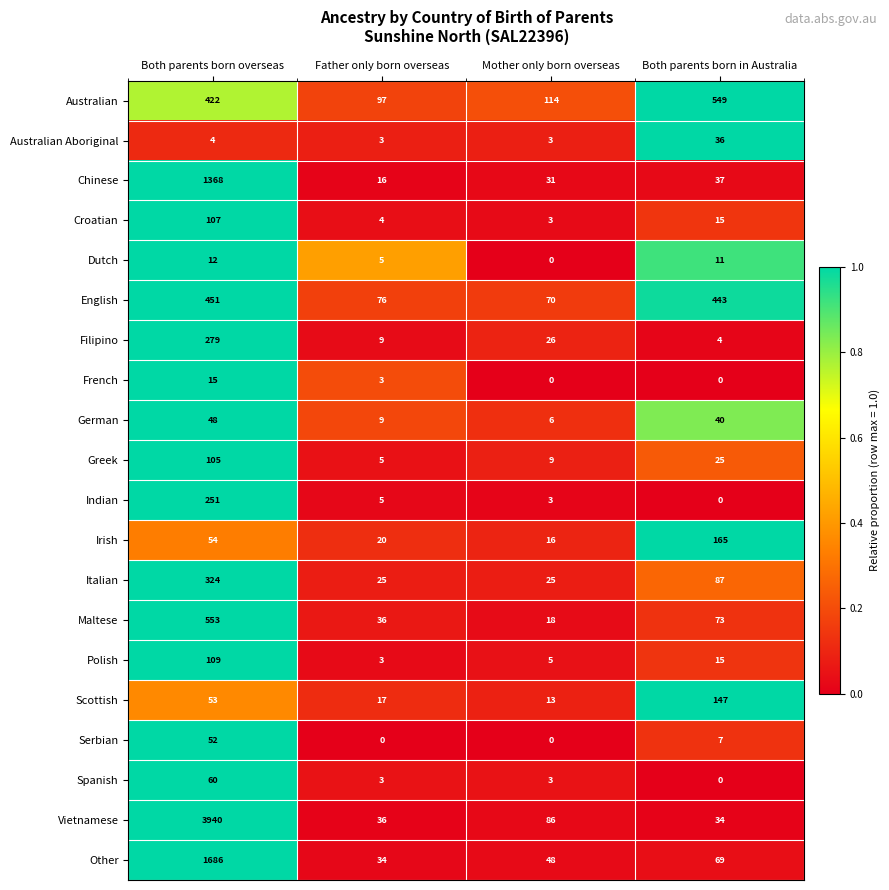

Which series has the largest range (max minus min)?

Vietnamese